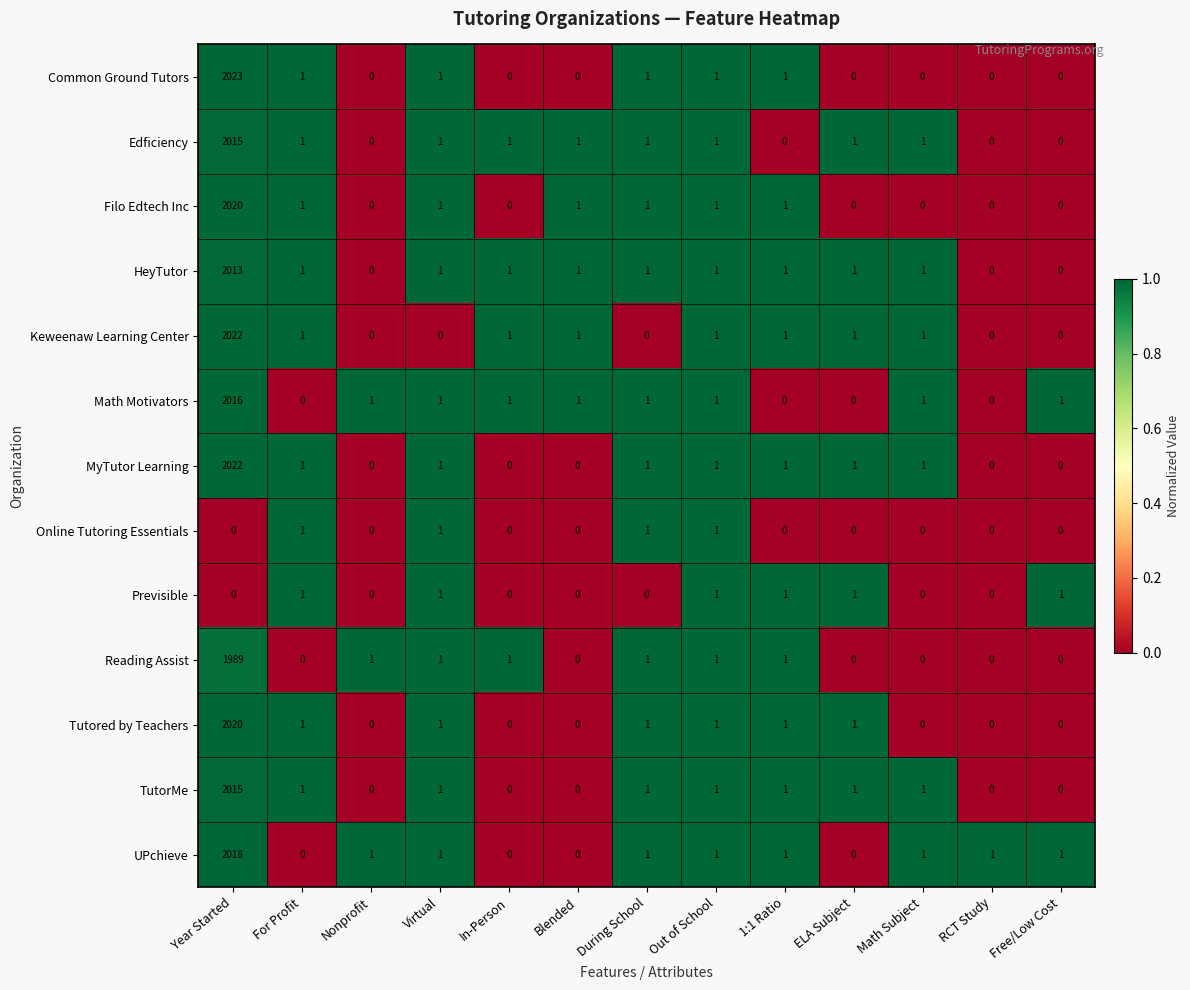

How many positive values does the Edficiency series have?

9